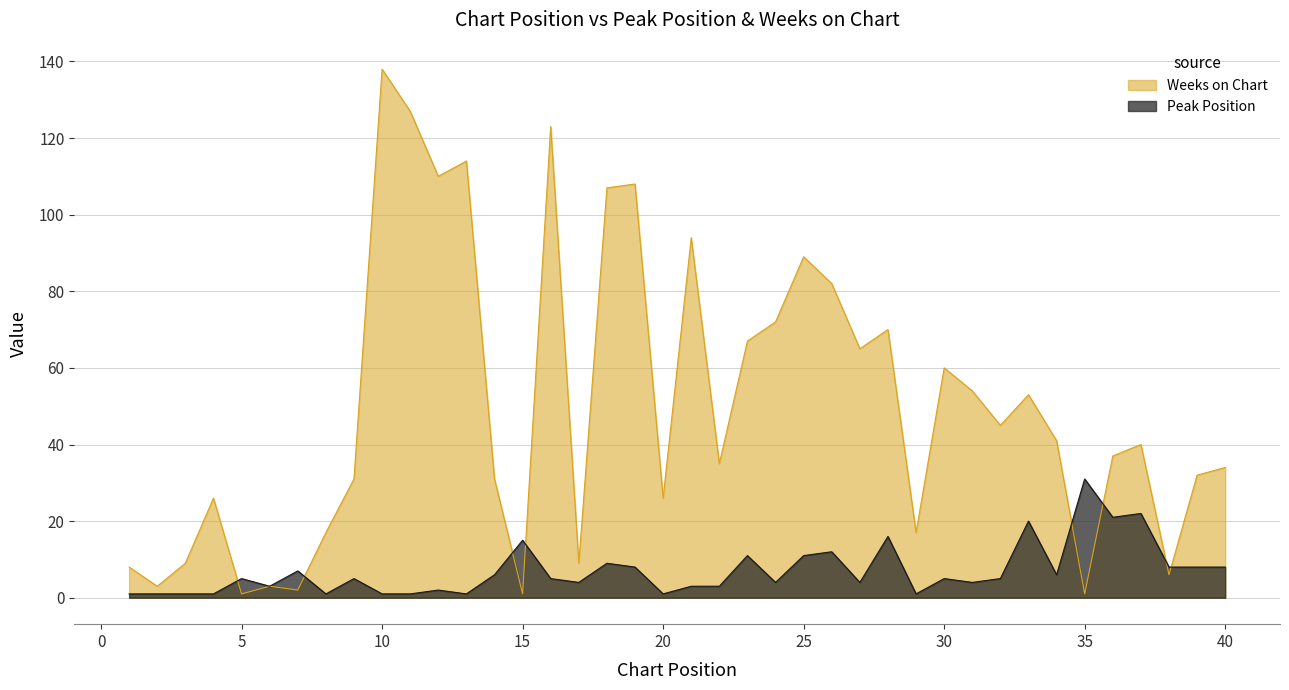

At how many categories does at least one series exceed 70?

11